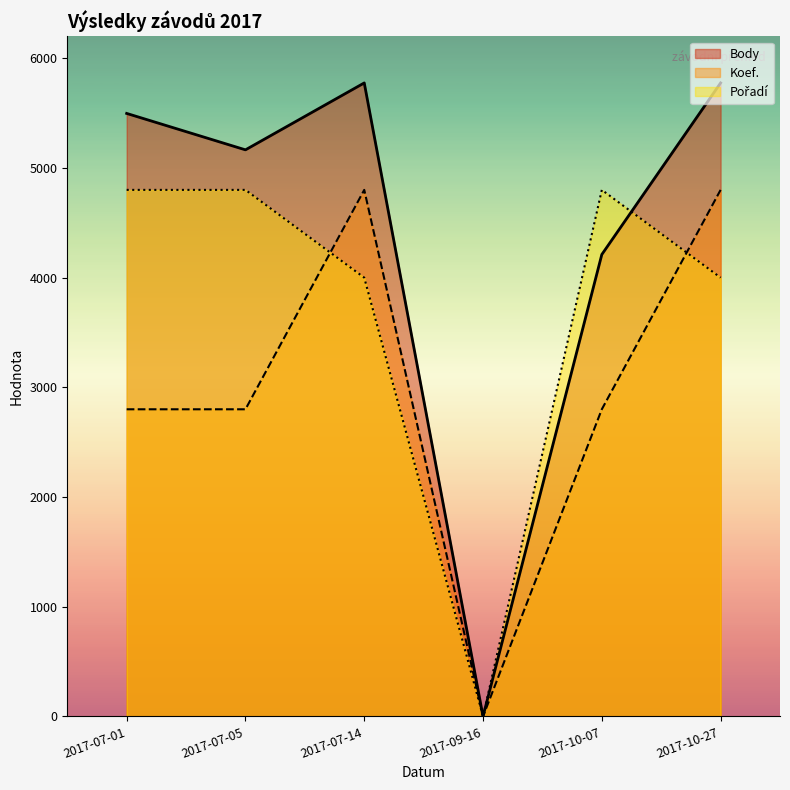

At how many categories does at least one series exceed 2949?

5